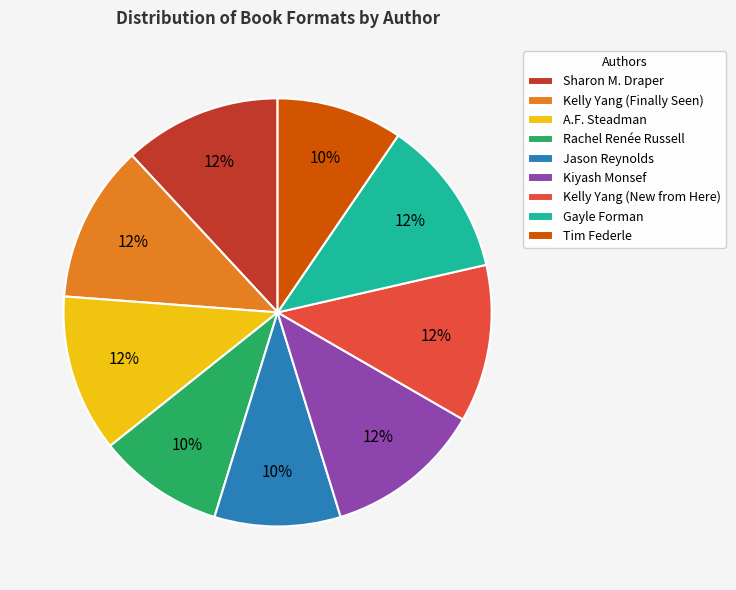

To the nearest percent, what is the difference between the Gayle Forman and Jason Reynolds slice percentages?

2%